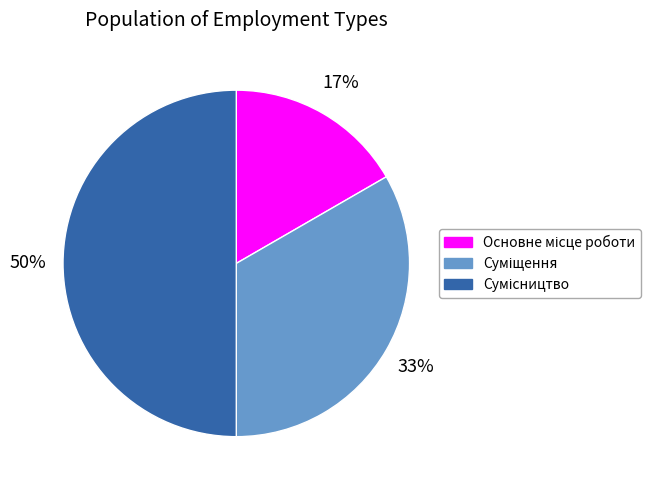

How many slices are in this pie chart?

3